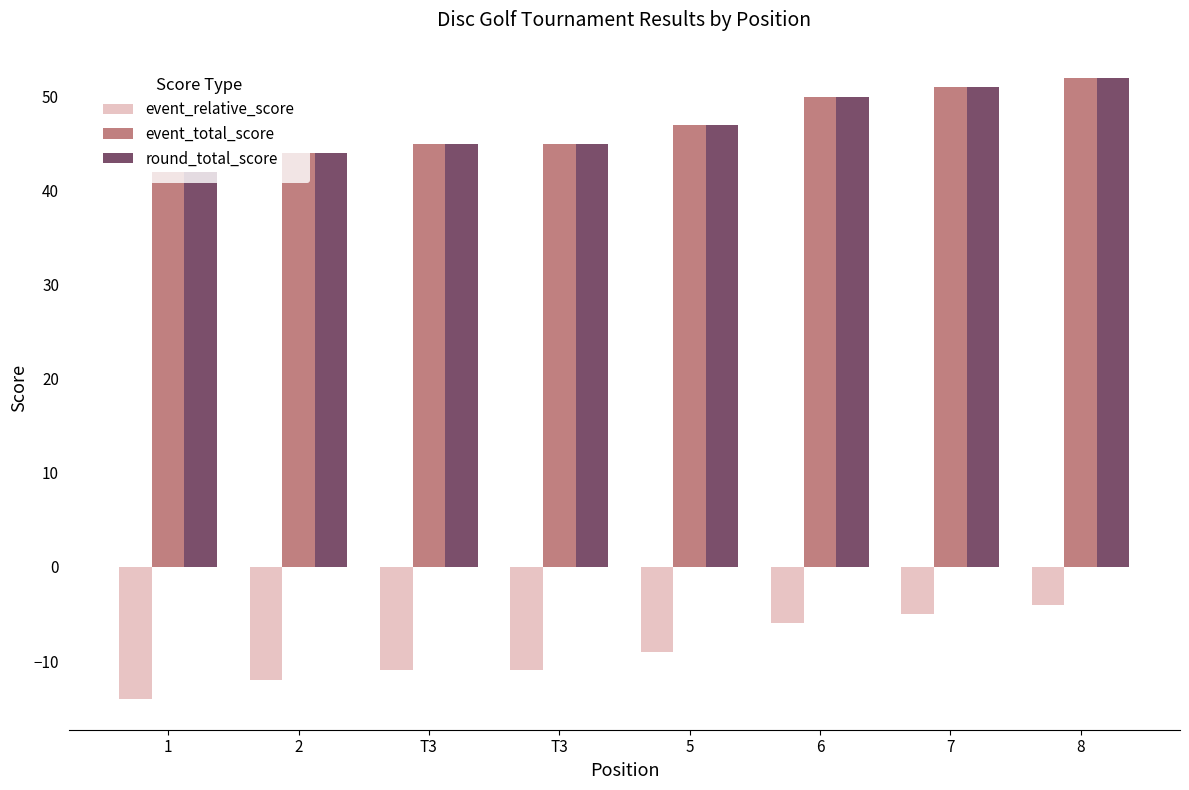

How many bars are there in each group?

3